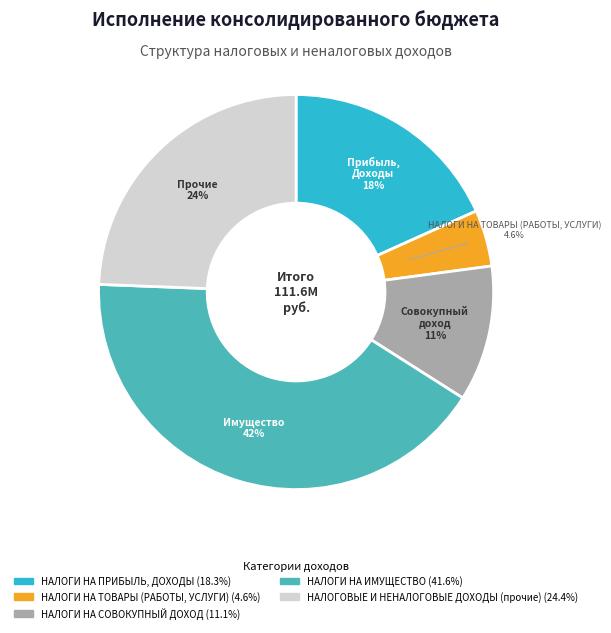

Is it true that НАЛОГИ НА ИМУЩЕСТВО is 42% of the pie?

True